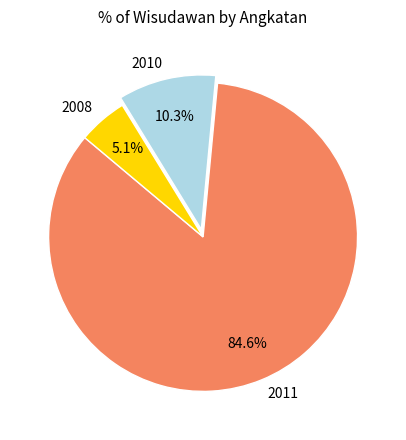

Approximately how many times larger is the value at 2008 compared to 2010?

0.5